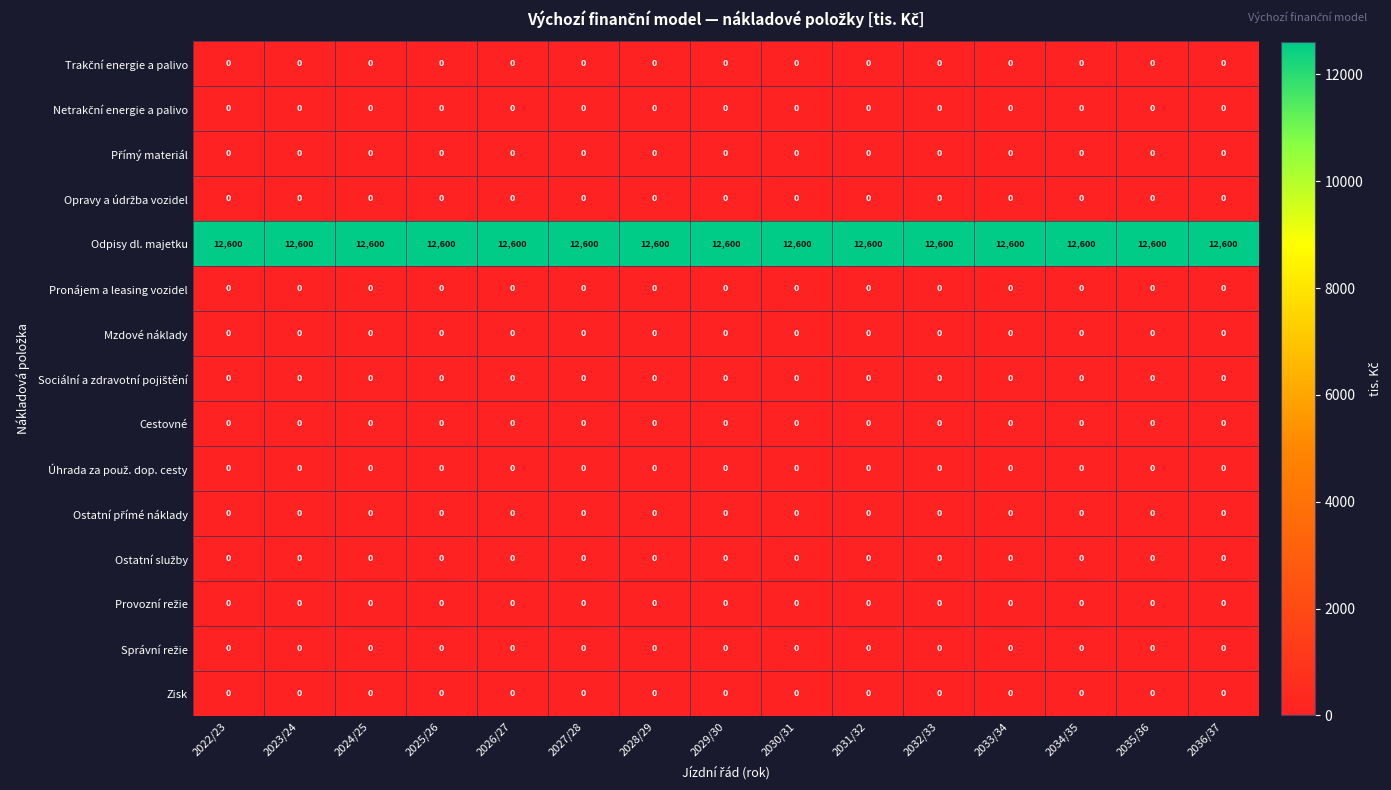

What is the total value across all series at 2030/31?

12600